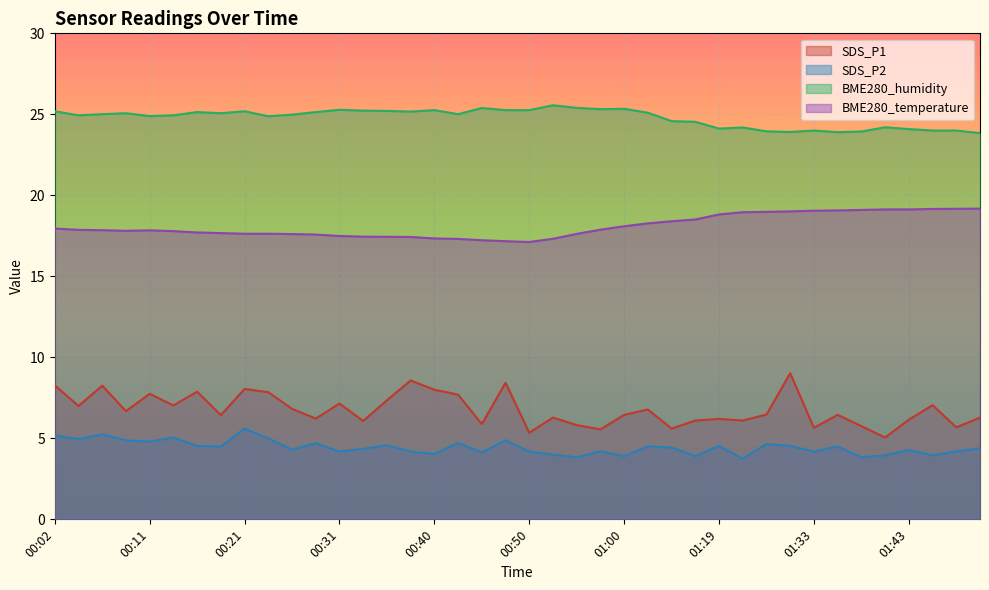

What is the spread (max minus min) of values at 00:09?

20.2